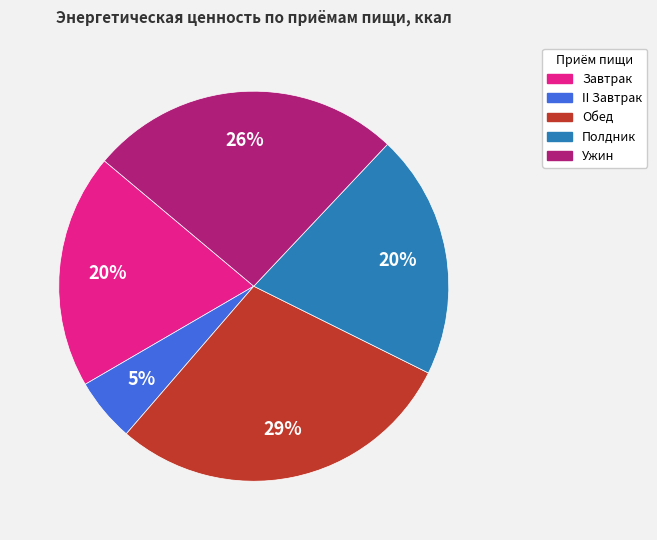

What percentage is the Завтрак slice, to the nearest percent?

20%